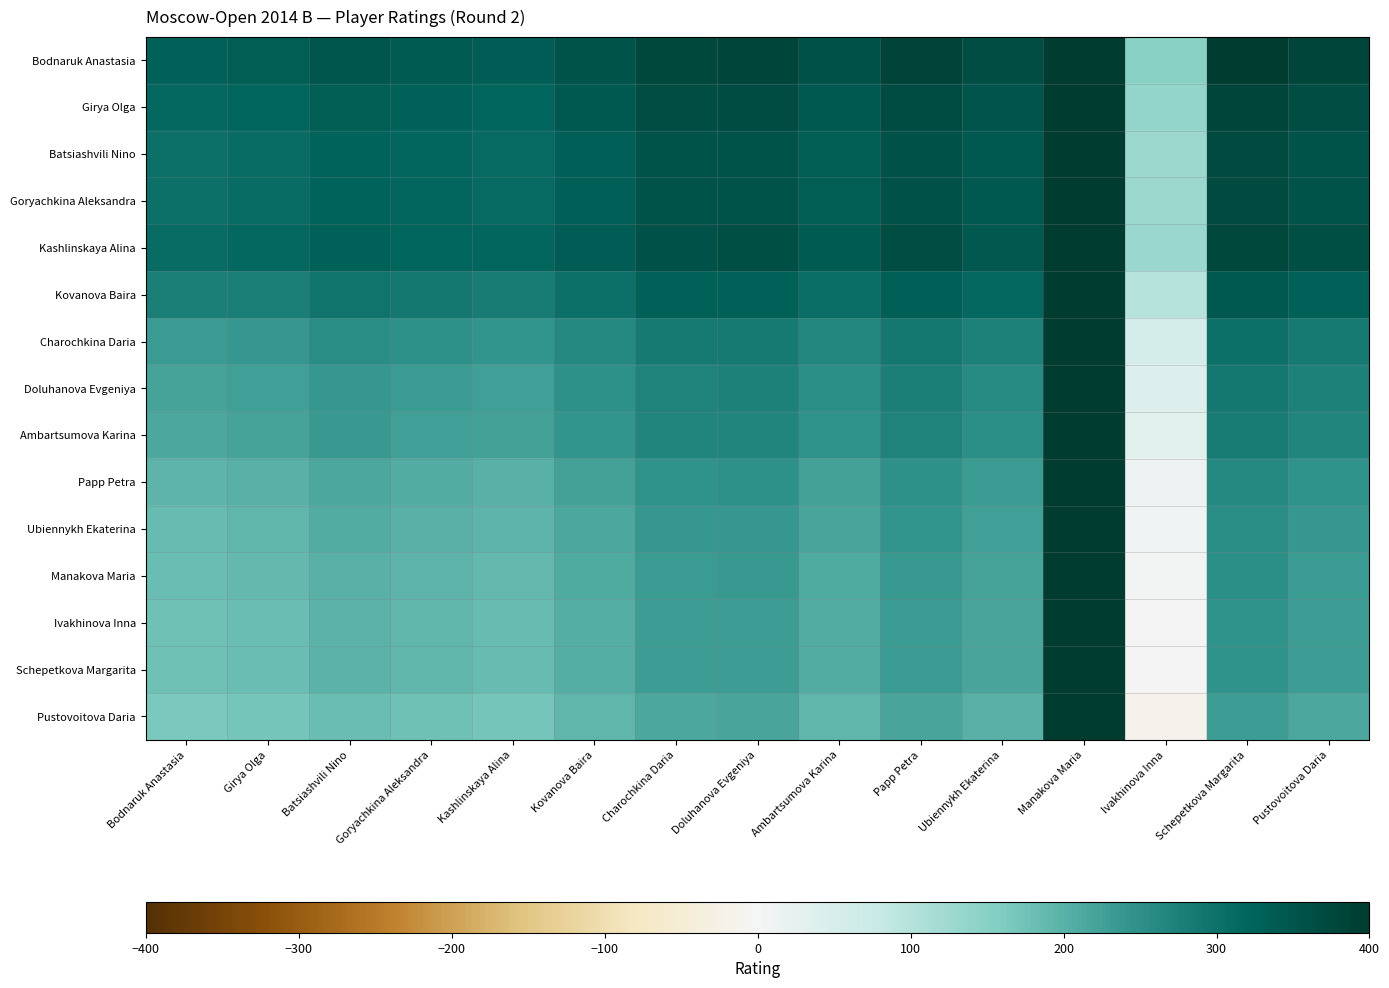

Reading left to right, extract all data points from this chart.

Bodnaruk Anastasia: Bodnaruk Anastasia=327	Girya Olga=333	Batsiashvili Nino=347	Goryachkina Aleksandra=340	Kashlinskaya Alina=335	Kovanova Baira=355	Charochkina Daria=378	Doluhanova Evgeniya=380	Ambartsumova Karina=357	Papp Petra=382	Ubiennykh Ekaterina=365	Manakova Maria=630	Ivakhinova Inna=149	Schepetkova Margarita=395	Pustovoitova Daria=379
Girya Olga: Bodnaruk Anastasia=313	Girya Olga=319	Batsiashvili Nino=333	Goryachkina Aleksandra=326	Kashlinskaya Alina=321	Kovanova Baira=341	Charochkina Daria=364	Doluhanova Evgeniya=366	Ambartsumova Karina=343	Papp Petra=368	Ubiennykh Ekaterina=351	Manakova Maria=616	Ivakhinova Inna=135	Schepetkova Margarita=381	Pustovoitova Daria=365
Batsiashvili Nino: Bodnaruk Anastasia=303	Girya Olga=309	Batsiashvili Nino=323	Goryachkina Aleksandra=316	Kashlinskaya Alina=311	Kovanova Baira=331	Charochkina Daria=354	Doluhanova Evgeniya=356	Ambartsumova Karina=333	Papp Petra=358	Ubiennykh Ekaterina=341	Manakova Maria=606	Ivakhinova Inna=125	Schepetkova Margarita=371	Pustovoitova Daria=355
Goryachkina Aleksandra: Bodnaruk Anastasia=303	Girya Olga=309	Batsiashvili Nino=323	Goryachkina Aleksandra=316	Kashlinskaya Alina=311	Kovanova Baira=331	Charochkina Daria=354	Doluhanova Evgeniya=356	Ambartsumova Karina=333	Papp Petra=358	Ubiennykh Ekaterina=341	Manakova Maria=606	Ivakhinova Inna=125	Schepetkova Margarita=371	Pustovoitova Daria=355
Kashlinskaya Alina: Bodnaruk Anastasia=308	Girya Olga=314	Batsiashvili Nino=328	Goryachkina Aleksandra=321	Kashlinskaya Alina=316	Kovanova Baira=336	Charochkina Daria=359	Doluhanova Evgeniya=361	Ambartsumova Karina=338	Papp Petra=363	Ubiennykh Ekaterina=346	Manakova Maria=611	Ivakhinova Inna=130	Schepetkova Margarita=376	Pustovoitova Daria=360
Kovanova Baira: Bodnaruk Anastasia=275	Girya Olga=281	Batsiashvili Nino=295	Goryachkina Aleksandra=288	Kashlinskaya Alina=283	Kovanova Baira=303	Charochkina Daria=326	Doluhanova Evgeniya=328	Ambartsumova Karina=305	Papp Petra=330	Ubiennykh Ekaterina=313	Manakova Maria=578	Ivakhinova Inna=97	Schepetkova Margarita=343	Pustovoitova Daria=327
Charochkina Daria: Bodnaruk Anastasia=234	Girya Olga=240	Batsiashvili Nino=254	Goryachkina Aleksandra=247	Kashlinskaya Alina=242	Kovanova Baira=262	Charochkina Daria=285	Doluhanova Evgeniya=287	Ambartsumova Karina=264	Papp Petra=289	Ubiennykh Ekaterina=272	Manakova Maria=537	Ivakhinova Inna=56	Schepetkova Margarita=302	Pustovoitova Daria=286
Doluhanova Evgeniya: Bodnaruk Anastasia=220	Girya Olga=226	Batsiashvili Nino=240	Goryachkina Aleksandra=233	Kashlinskaya Alina=228	Kovanova Baira=248	Charochkina Daria=271	Doluhanova Evgeniya=273	Ambartsumova Karina=250	Papp Petra=275	Ubiennykh Ekaterina=258	Manakova Maria=523	Ivakhinova Inna=42	Schepetkova Margarita=288	Pustovoitova Daria=272
Ambartsumova Karina: Bodnaruk Anastasia=215	Girya Olga=221	Batsiashvili Nino=235	Goryachkina Aleksandra=228	Kashlinskaya Alina=223	Kovanova Baira=243	Charochkina Daria=266	Doluhanova Evgeniya=268	Ambartsumova Karina=245	Papp Petra=270	Ubiennykh Ekaterina=253	Manakova Maria=518	Ivakhinova Inna=37	Schepetkova Margarita=283	Pustovoitova Daria=267
Papp Petra: Bodnaruk Anastasia=194	Girya Olga=200	Batsiashvili Nino=214	Goryachkina Aleksandra=207	Kashlinskaya Alina=202	Kovanova Baira=222	Charochkina Daria=245	Doluhanova Evgeniya=247	Ambartsumova Karina=224	Papp Petra=249	Ubiennykh Ekaterina=232	Manakova Maria=497	Ivakhinova Inna=16	Schepetkova Margarita=262	Pustovoitova Daria=246
Ubiennykh Ekaterina: Bodnaruk Anastasia=187	Girya Olga=193	Batsiashvili Nino=207	Goryachkina Aleksandra=200	Kashlinskaya Alina=195	Kovanova Baira=215	Charochkina Daria=238	Doluhanova Evgeniya=240	Ambartsumova Karina=217	Papp Petra=242	Ubiennykh Ekaterina=225	Manakova Maria=490	Ivakhinova Inna=9	Schepetkova Margarita=255	Pustovoitova Daria=239
Manakova Maria: Bodnaruk Anastasia=182	Girya Olga=188	Batsiashvili Nino=202	Goryachkina Aleksandra=195	Kashlinskaya Alina=190	Kovanova Baira=210	Charochkina Daria=233	Doluhanova Evgeniya=235	Ambartsumova Karina=212	Papp Petra=237	Ubiennykh Ekaterina=220	Manakova Maria=485	Ivakhinova Inna=4	Schepetkova Margarita=250	Pustovoitova Daria=234
Ivakhinova Inna: Bodnaruk Anastasia=178	Girya Olga=184	Batsiashvili Nino=198	Goryachkina Aleksandra=191	Kashlinskaya Alina=186	Kovanova Baira=206	Charochkina Daria=229	Doluhanova Evgeniya=231	Ambartsumova Karina=208	Papp Petra=233	Ubiennykh Ekaterina=216	Manakova Maria=481	Ivakhinova Inna=0	Schepetkova Margarita=246	Pustovoitova Daria=230
Schepetkova Margarita: Bodnaruk Anastasia=178	Girya Olga=184	Batsiashvili Nino=198	Goryachkina Aleksandra=191	Kashlinskaya Alina=186	Kovanova Baira=206	Charochkina Daria=229	Doluhanova Evgeniya=231	Ambartsumova Karina=208	Papp Petra=233	Ubiennykh Ekaterina=216	Manakova Maria=481	Ivakhinova Inna=0	Schepetkova Margarita=246	Pustovoitova Daria=230
Pustovoitova Daria: Bodnaruk Anastasia=163	Girya Olga=169	Batsiashvili Nino=183	Goryachkina Aleksandra=176	Kashlinskaya Alina=171	Kovanova Baira=191	Charochkina Daria=214	Doluhanova Evgeniya=216	Ambartsumova Karina=193	Papp Petra=218	Ubiennykh Ekaterina=201	Manakova Maria=466	Ivakhinova Inna=-15	Schepetkova Margarita=231	Pustovoitova Daria=215